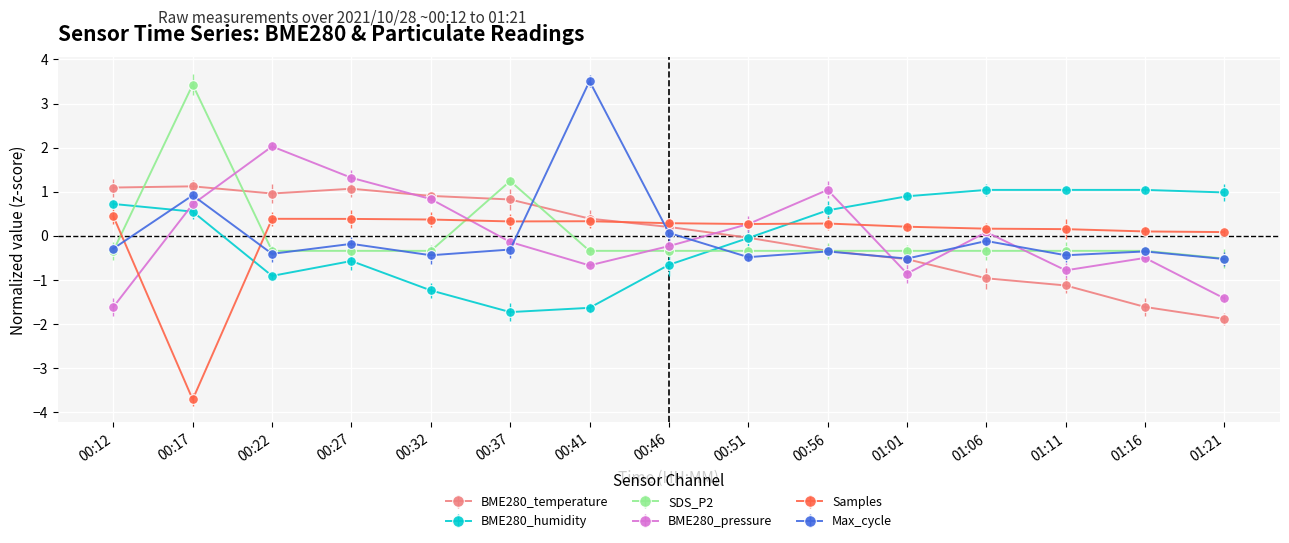

Where is BME280_humidity nearest to the value 0?

00:51